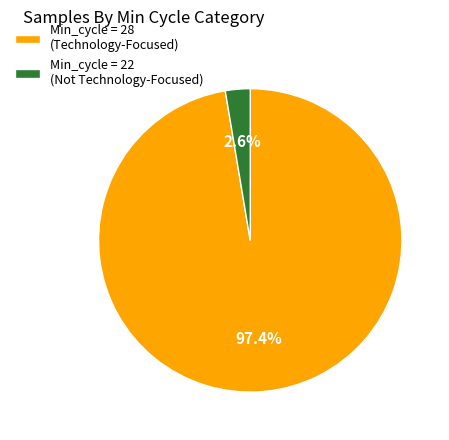

Is Min_cycle = 22 (Not Technology-Focused) the majority of the pie?

No